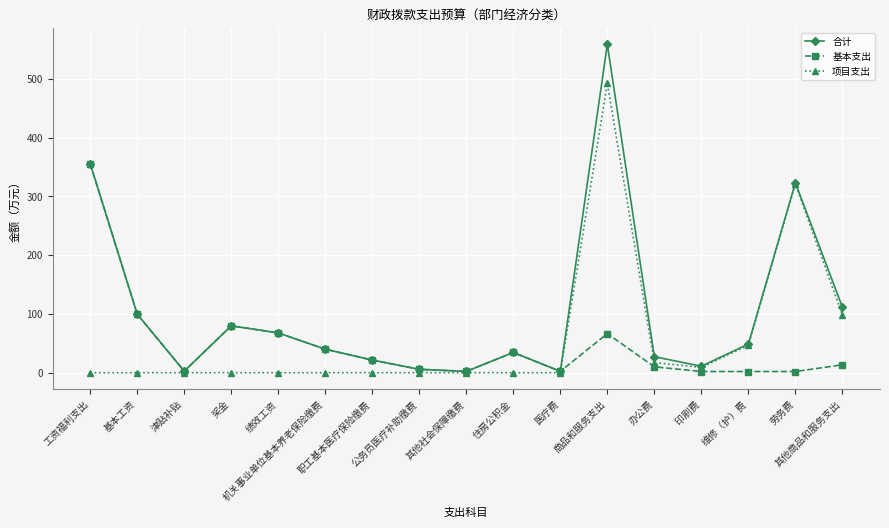

Which category has the highest value in the 合计 series?

商品和服务支出